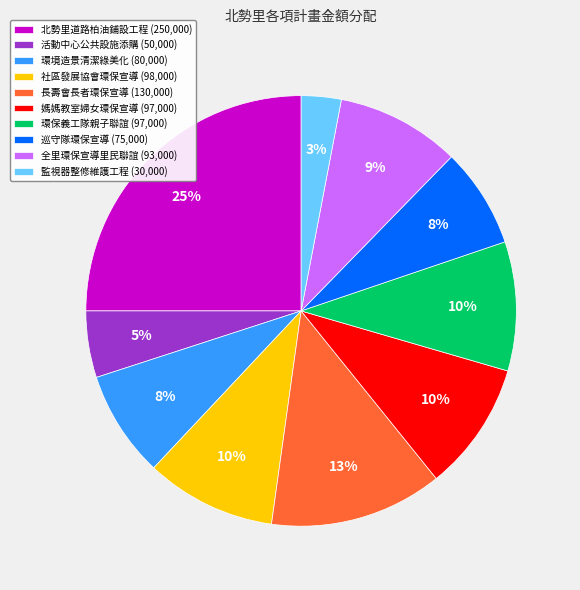

What is the smallest slice in the pie chart?

監視器整修維護工程 (30,000)